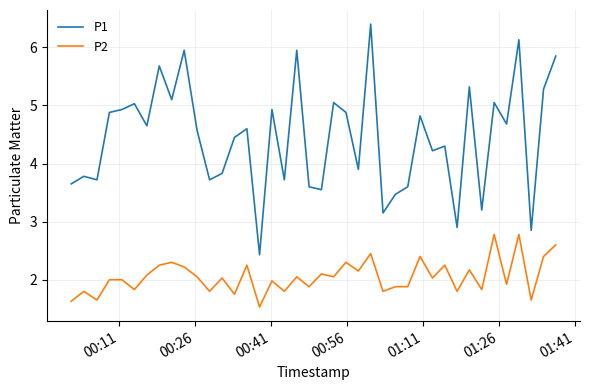

Which series has the largest range (max minus min)?

P1